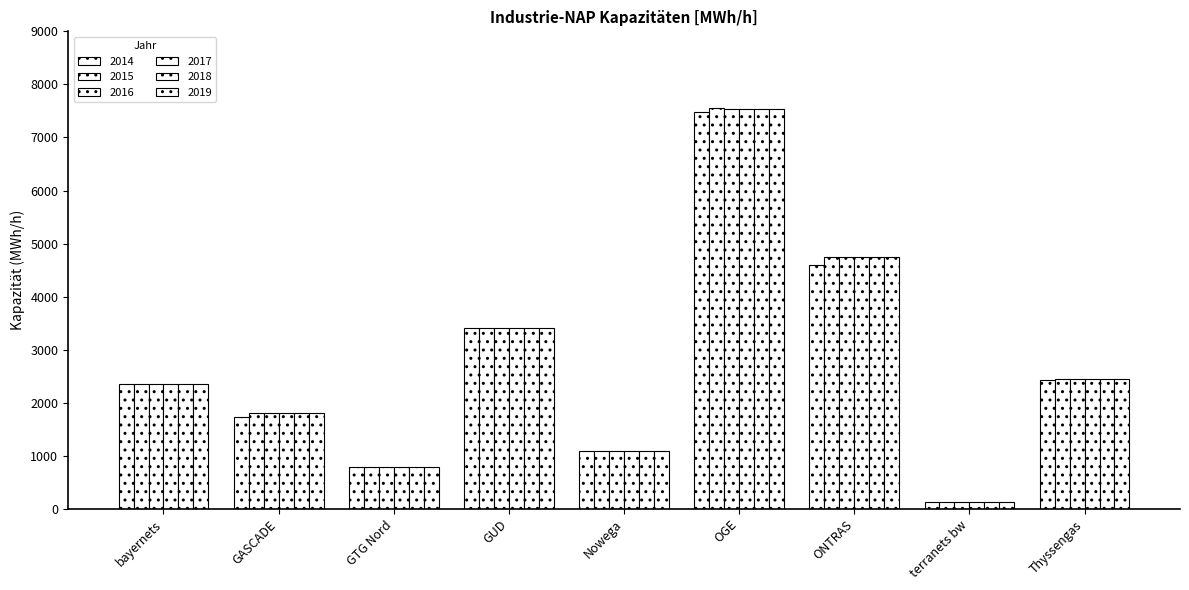

How many bars are there in total?

54